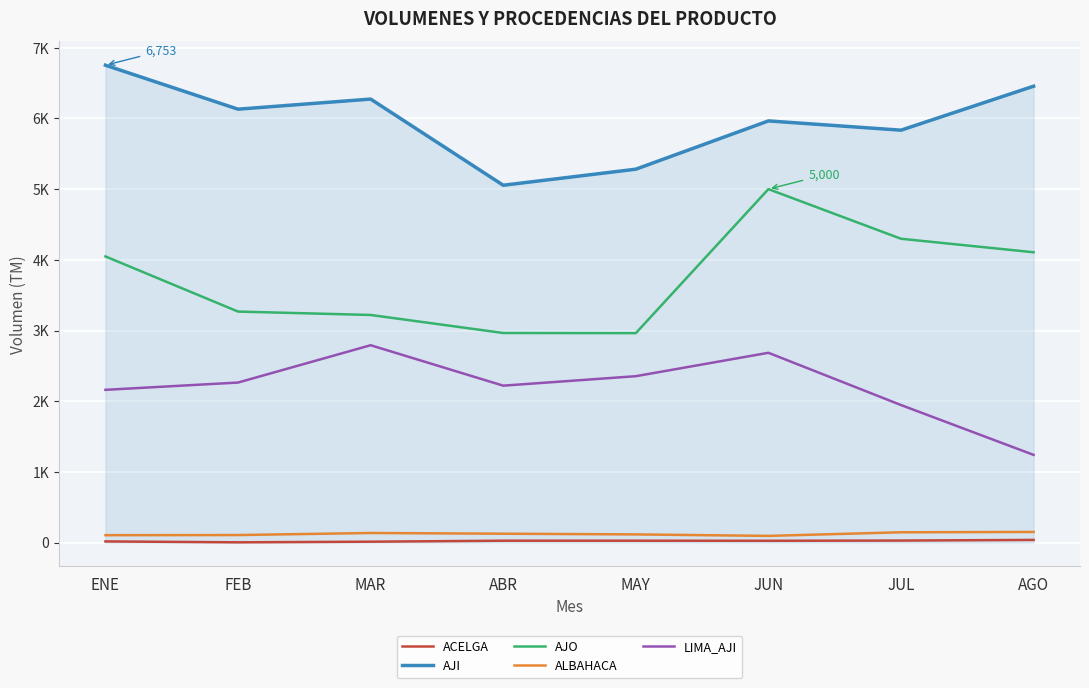

What is the label of the 8th point from the left?

AGO